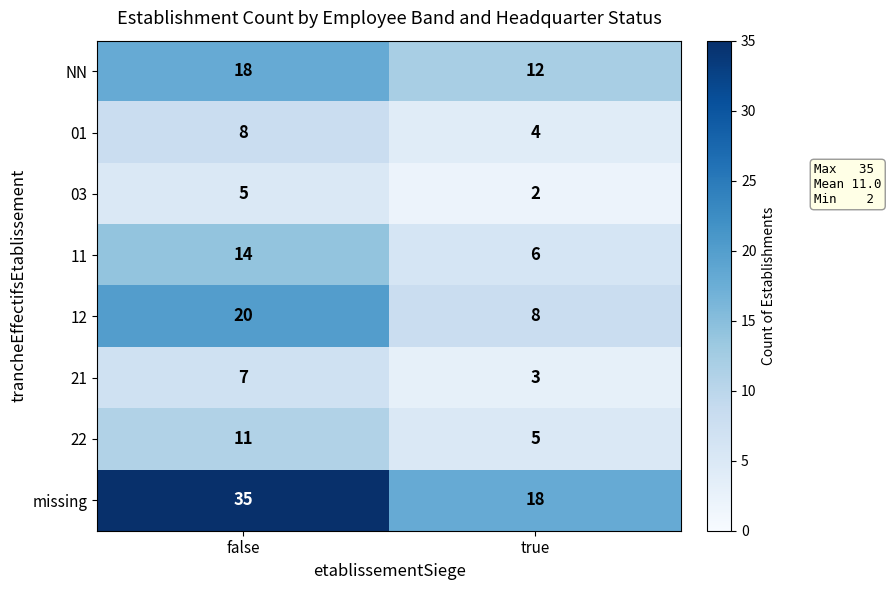

The 12 series shows 20 at false. True or false?

True